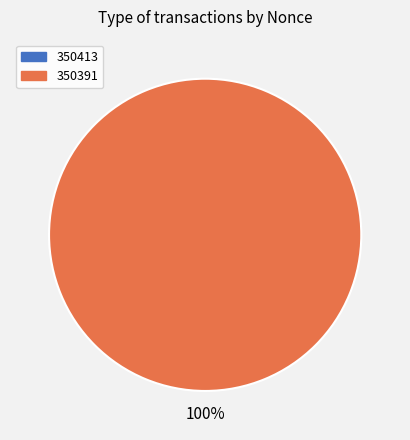

What is the largest slice in the pie chart?

350391